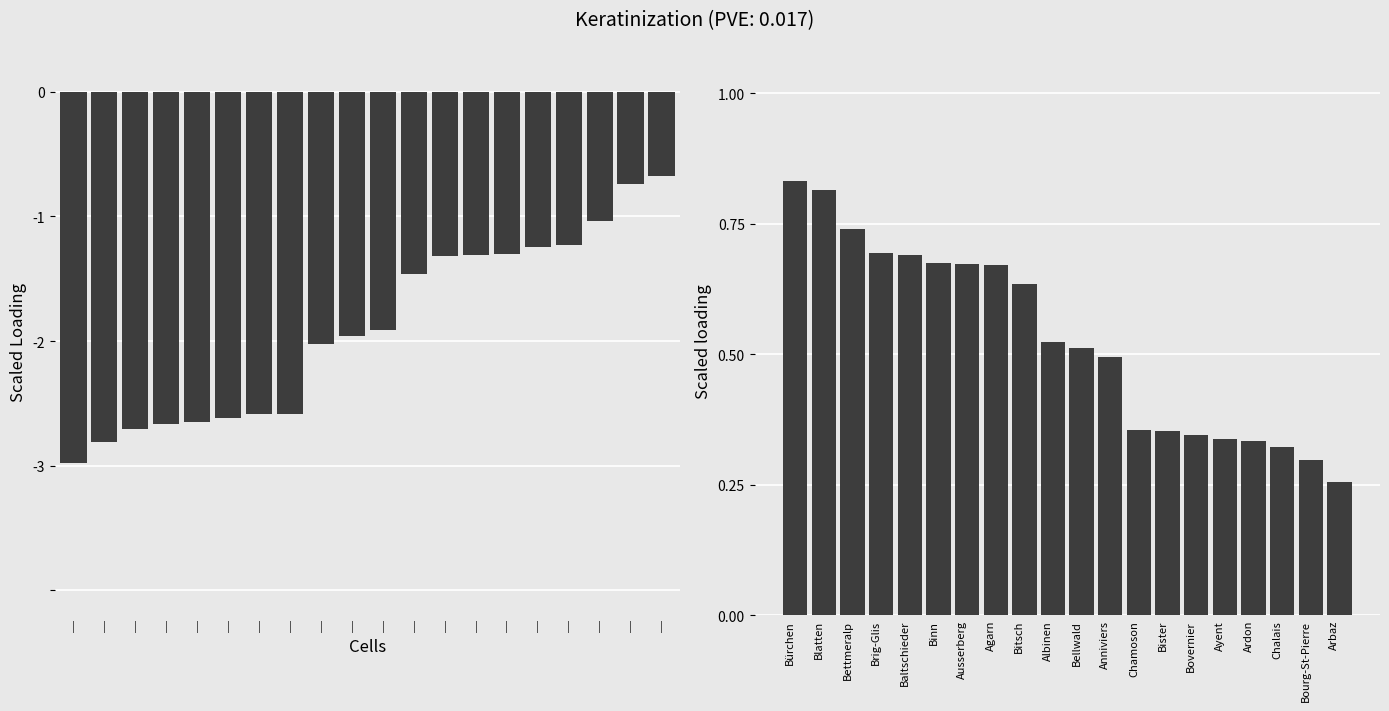

List the labels in order of Nein % value, smallest first.

|, |, |, |, |, |, |, |, |, |, |, |, |, |, |, |, |, |, |, |